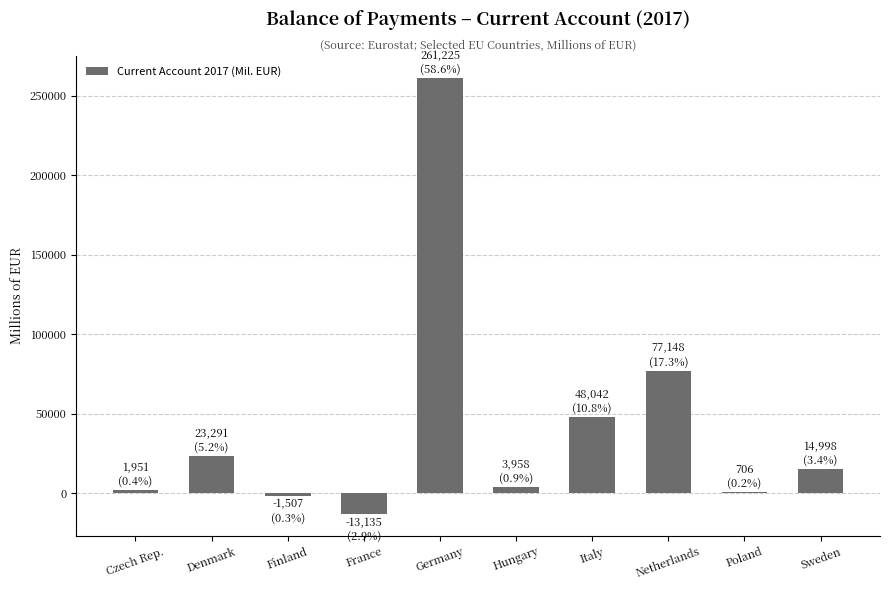

Reading left to right, list all the values displayed in this chart.

1951.5	23291.9	-1507.0	-13135.0	261225.0	3958.3	48042.0	77148.0	706.2	14998.9